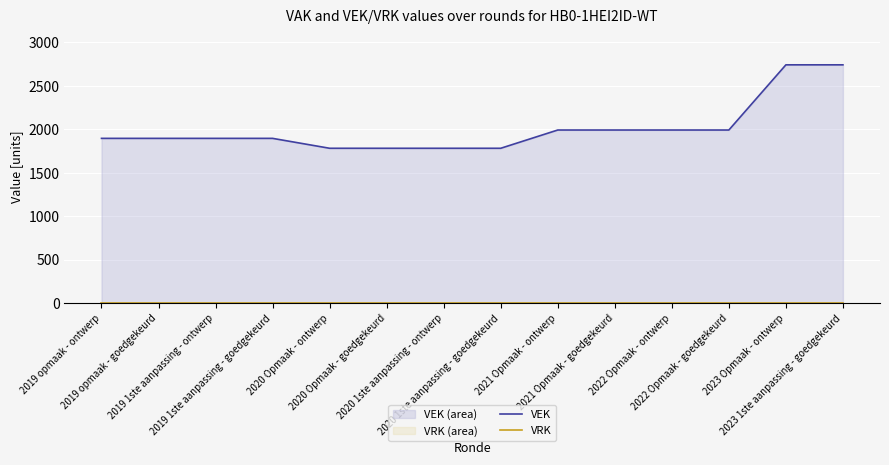

True or false: VRK and VEK cross at least once.

False